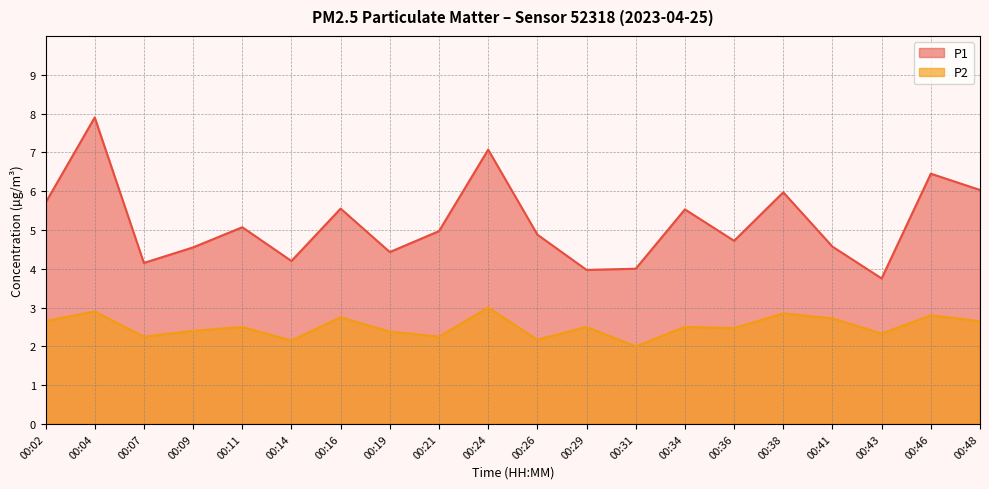

At 00:16, list the series in order from largest to smallest.

P1, P2